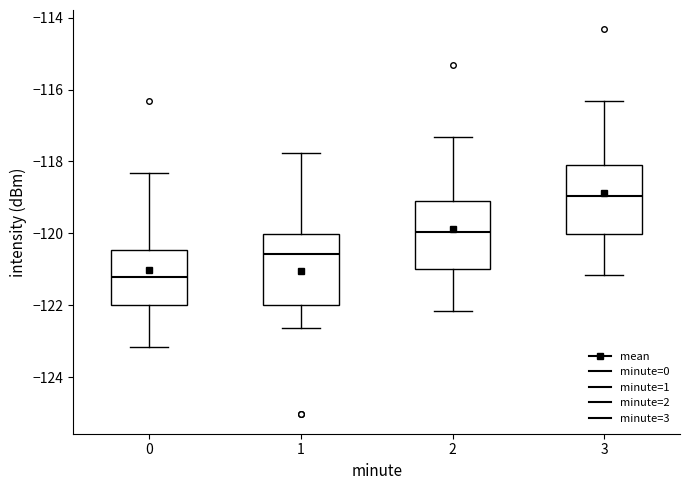

Reading left to right, read every box against the y-axis: the position of its median line, the range the box covers, and the ends of its whiskers. The values are not printed on the chart, so give them approximately, as read against the axis.

0: median -121.2, box -122.0 to -120.4, whiskers -123.2 to -118.4
1: median -120.6, box -122.0 to -120.0, whiskers -122.6 to -117.8
2: median -120.0, box -121.0 to -119.0, whiskers -122.2 to -117.4
3: median -119.0, box -120.0 to -118.0, whiskers -121.2 to -116.4